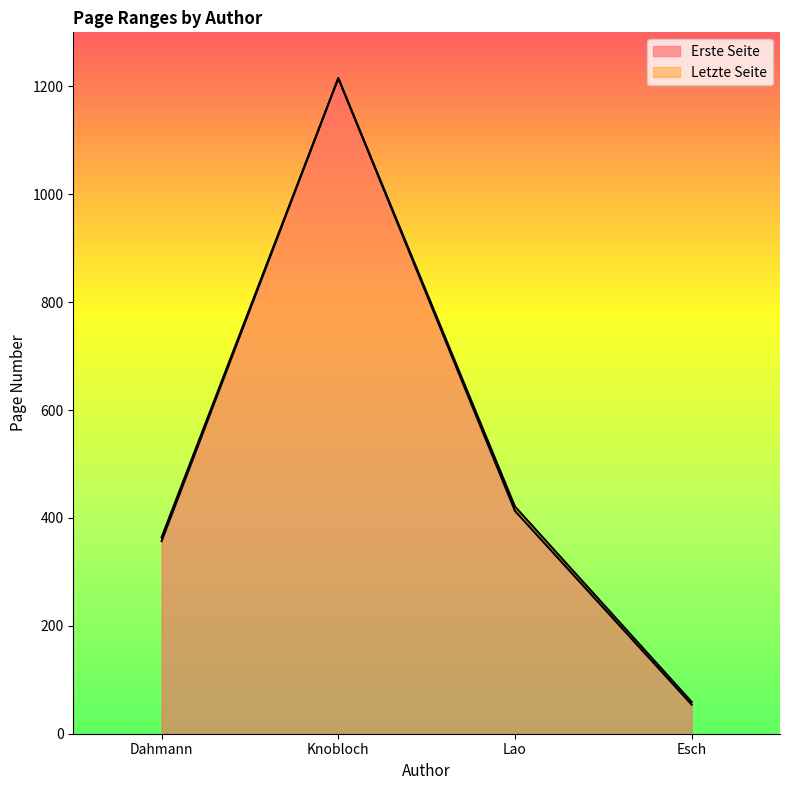

List the series in order of their overall mean, lowest first.

Erste Seite, Letzte Seite